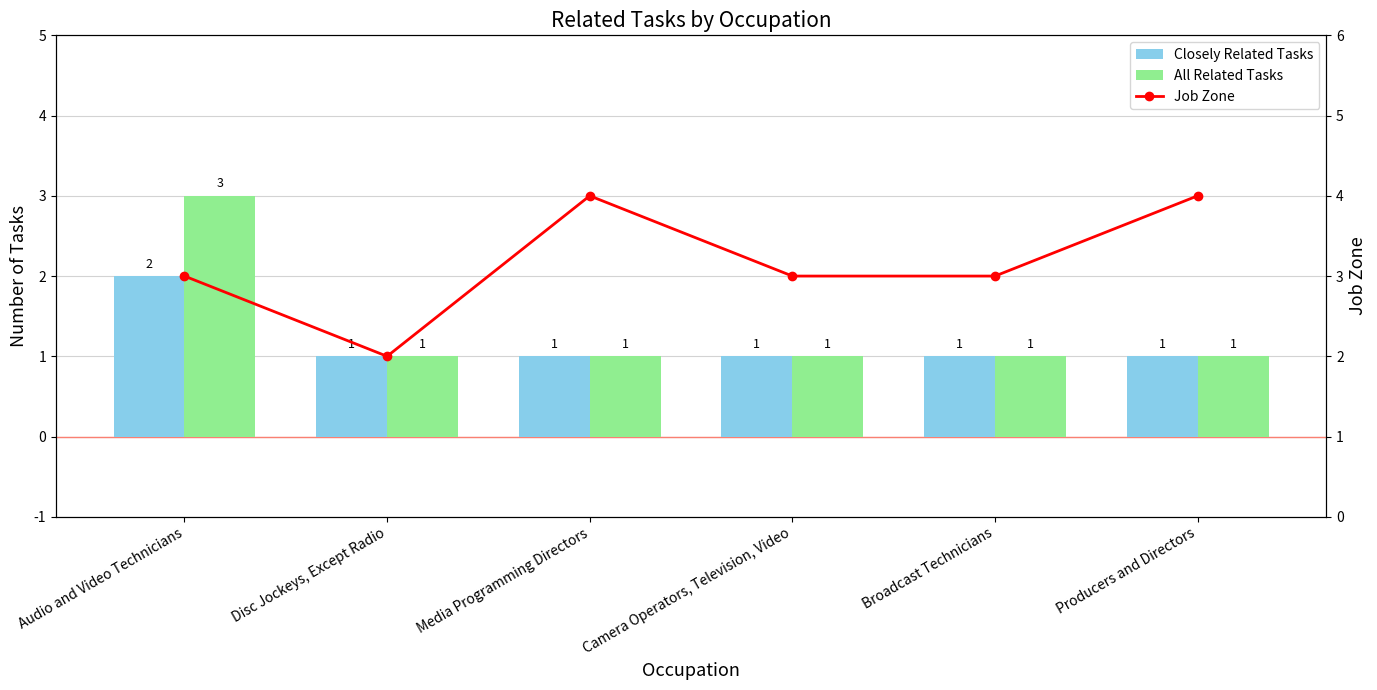

Between Disc Jockeys, Except Radio and Camera Operators, Television, Video, which series saw the biggest shift?

Job Zone